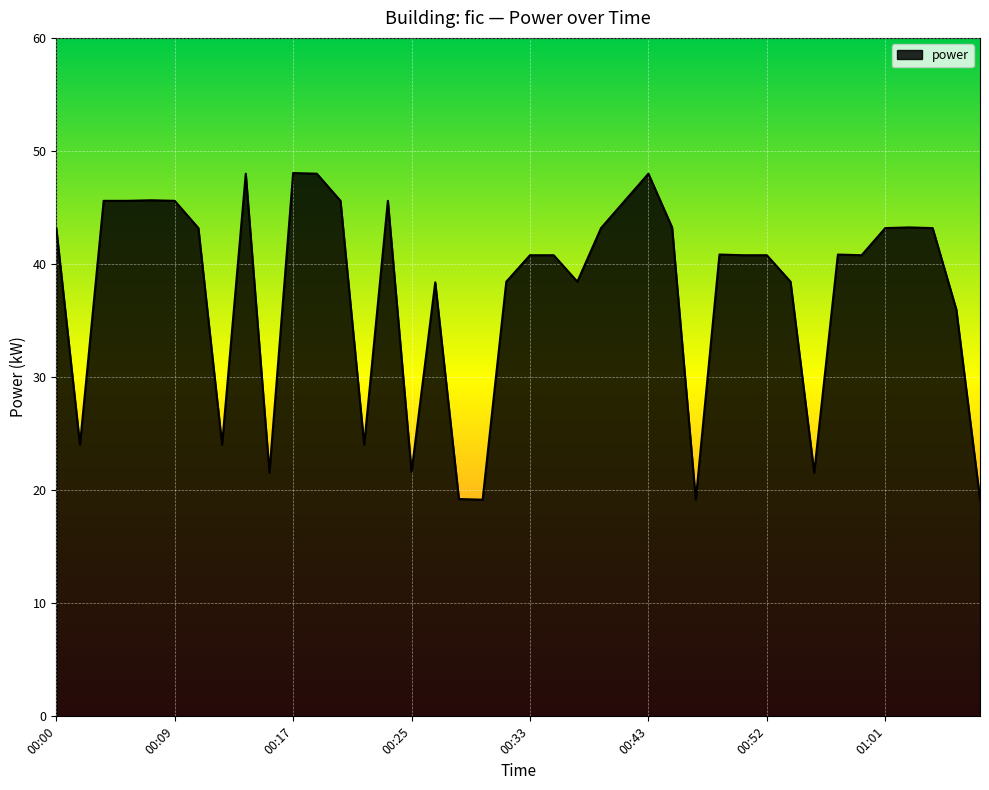

What is the minimum value shown in the chart?

19.2